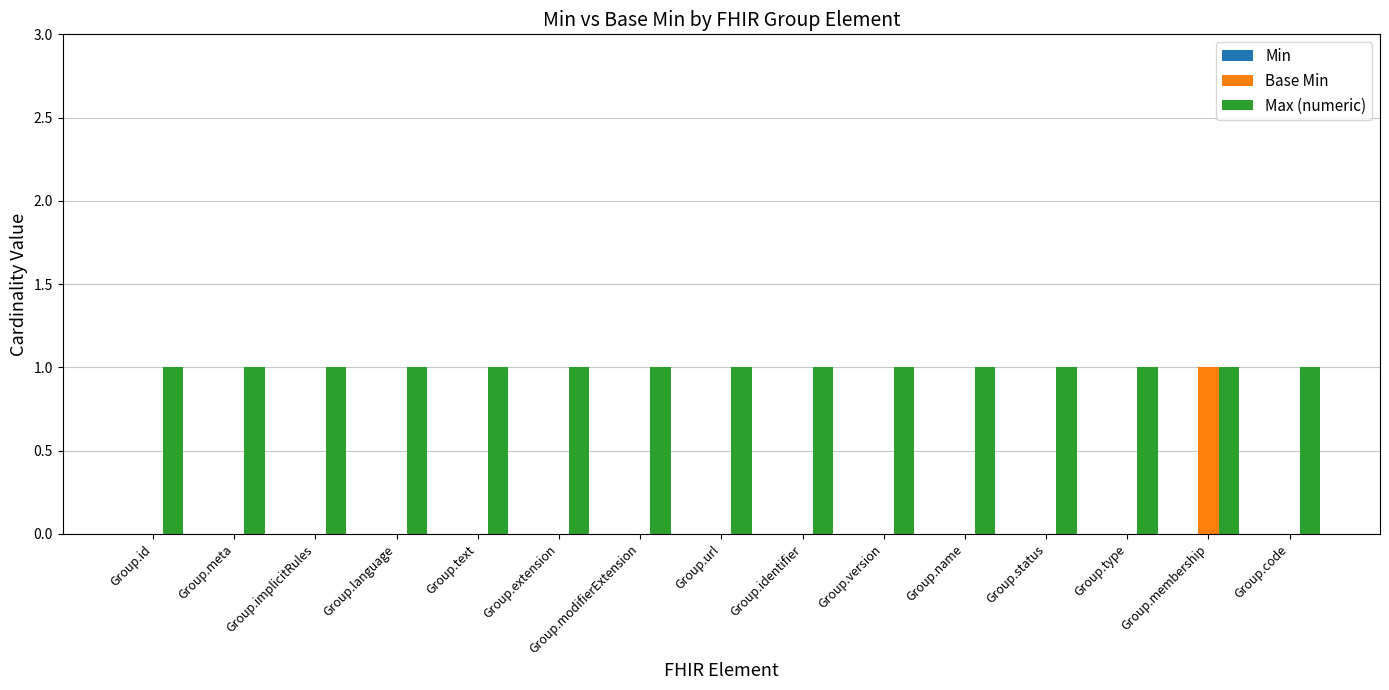

Which series has the largest total across all categories?

Max (numeric)